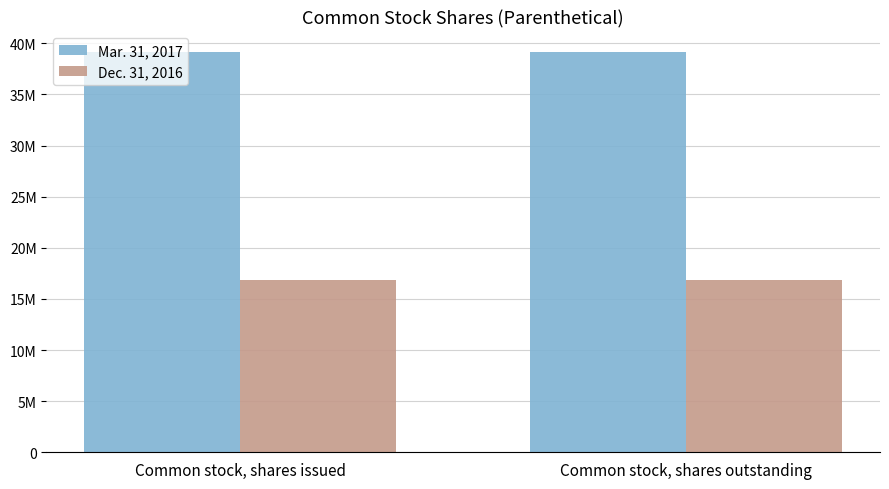

Between Common stock, shares issued and Common stock, shares outstanding, which is larger?

Common stock, shares issued